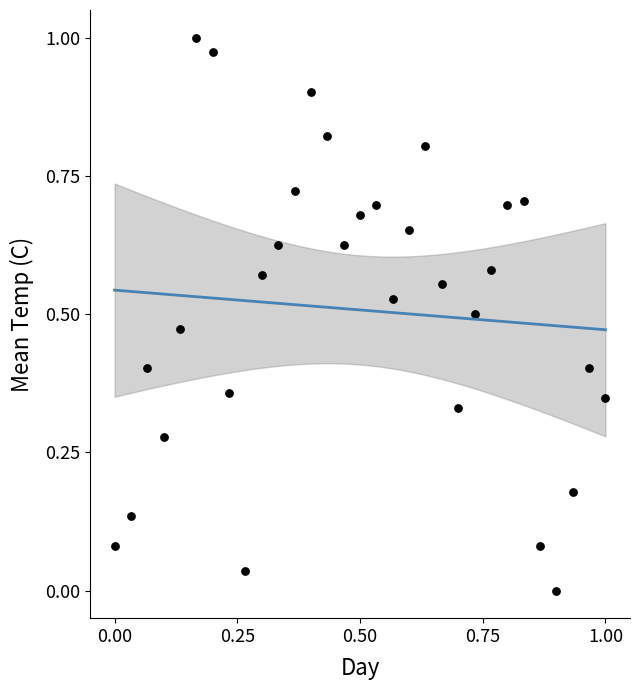

How many data points are displayed?

31